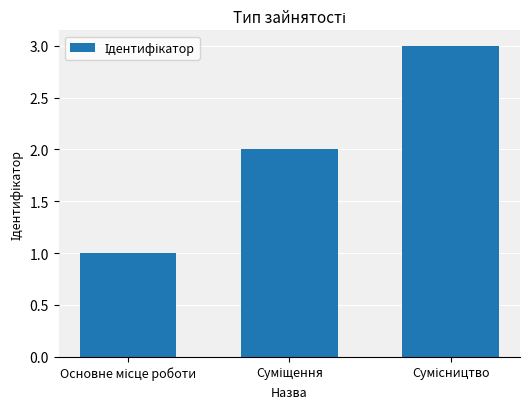

What is the sum of all values?

6